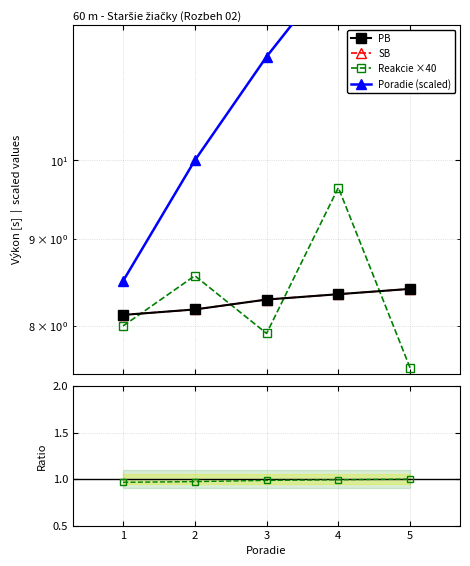

What is the total value across all series at 4?

40.6